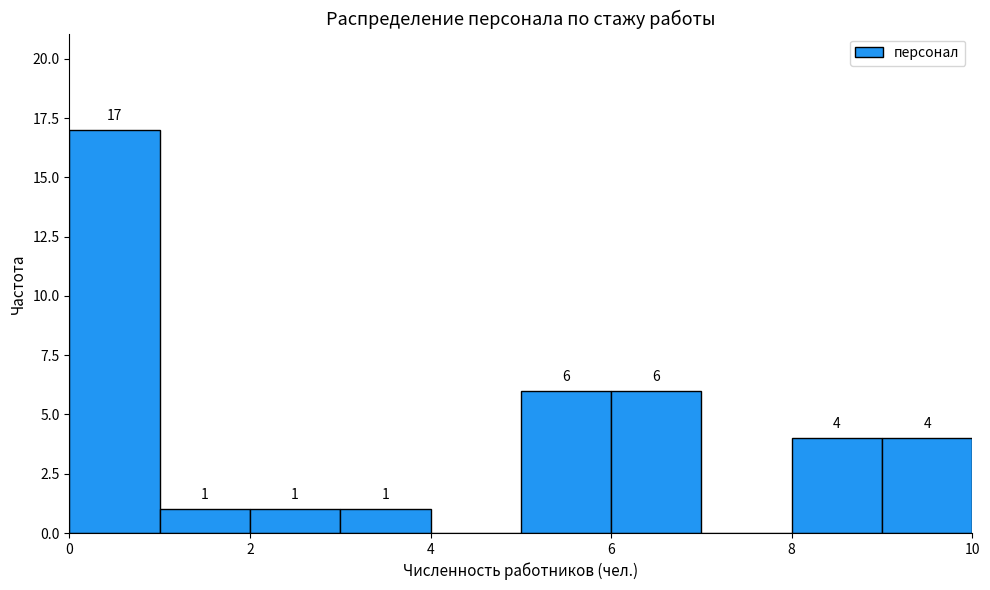

Which range on the x-axis has the tallest bar?

0 to 1